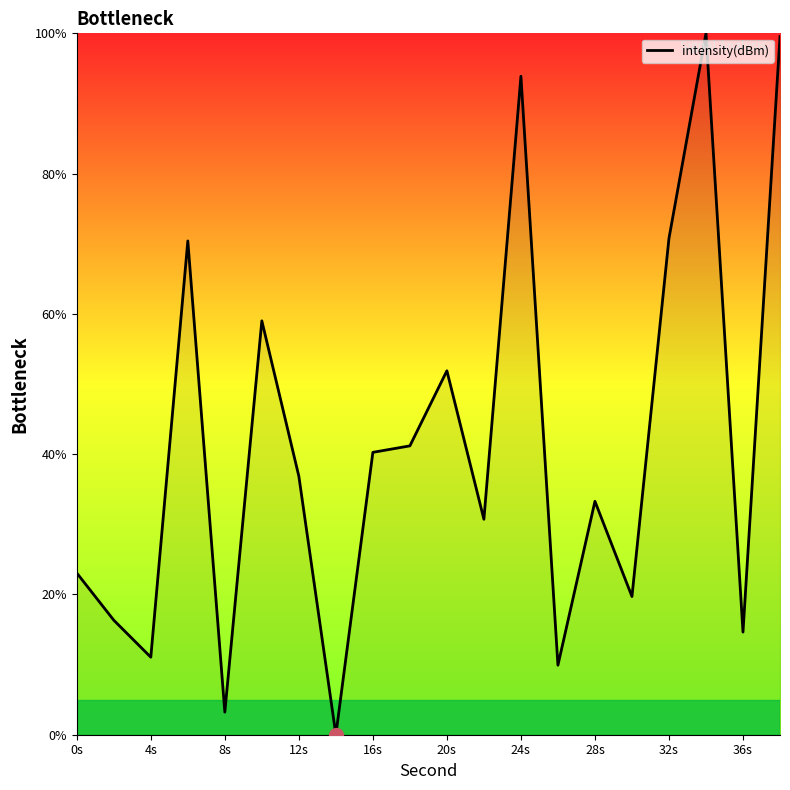

Count the number of data series in this chart.

1